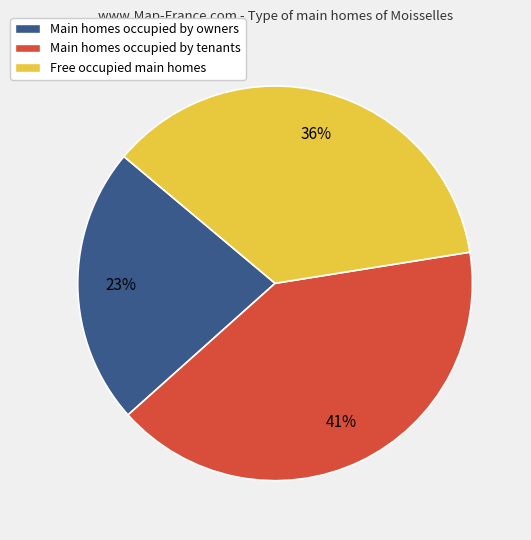

Which has a higher value, Main homes occupied by owners or Main homes occupied by tenants?

Main homes occupied by tenants